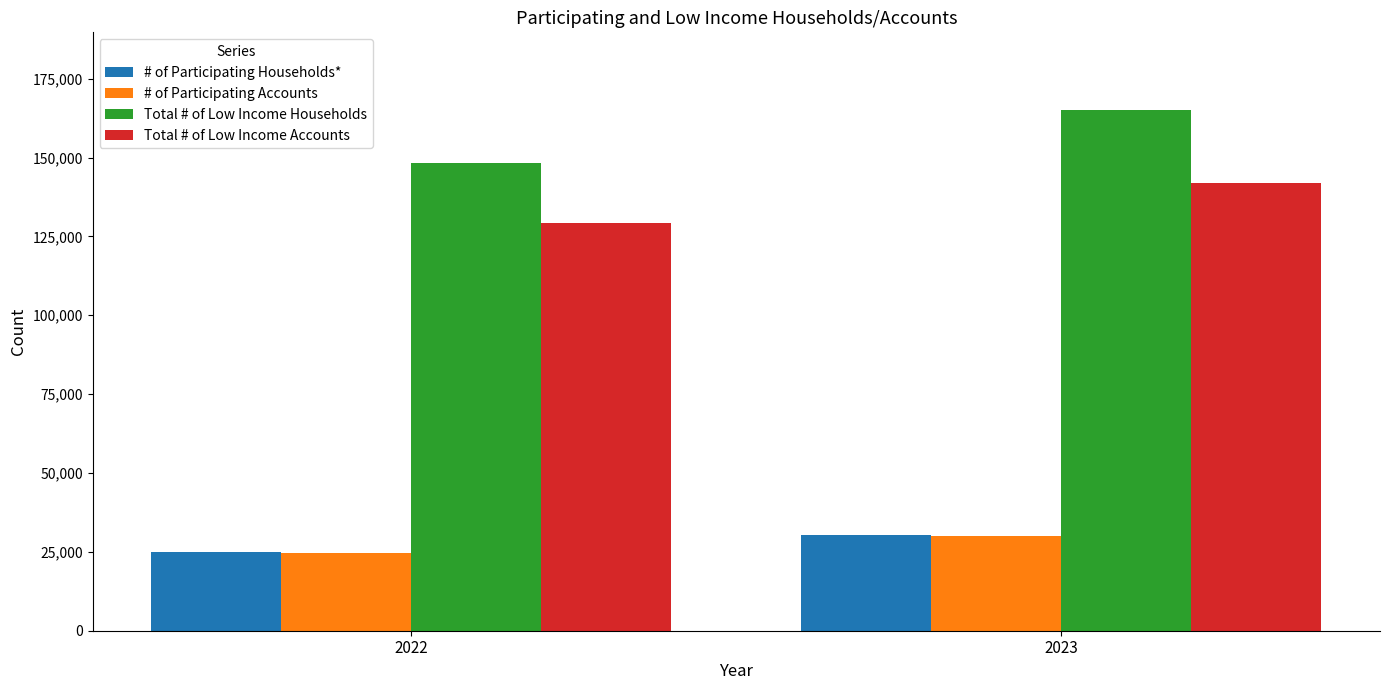

At which label does Total # of Low Income Households reach its minimum?

2022